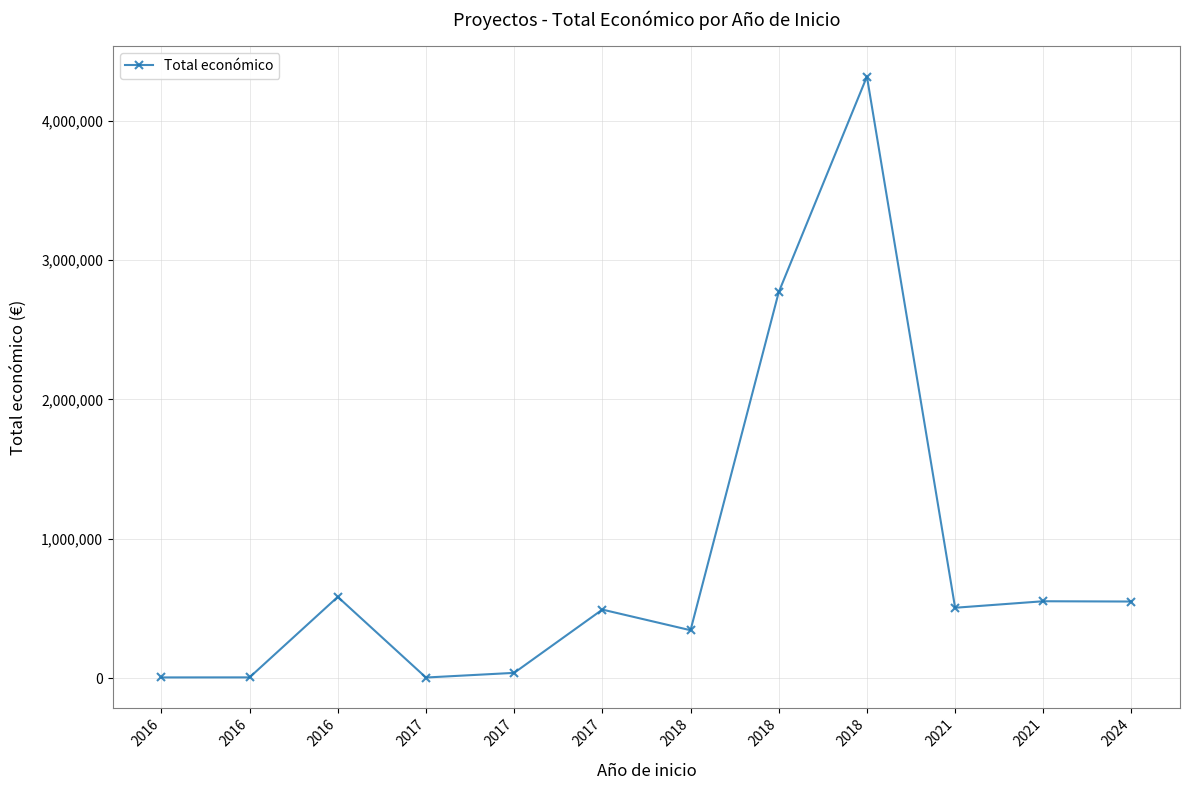

How many values are below 505519?

6